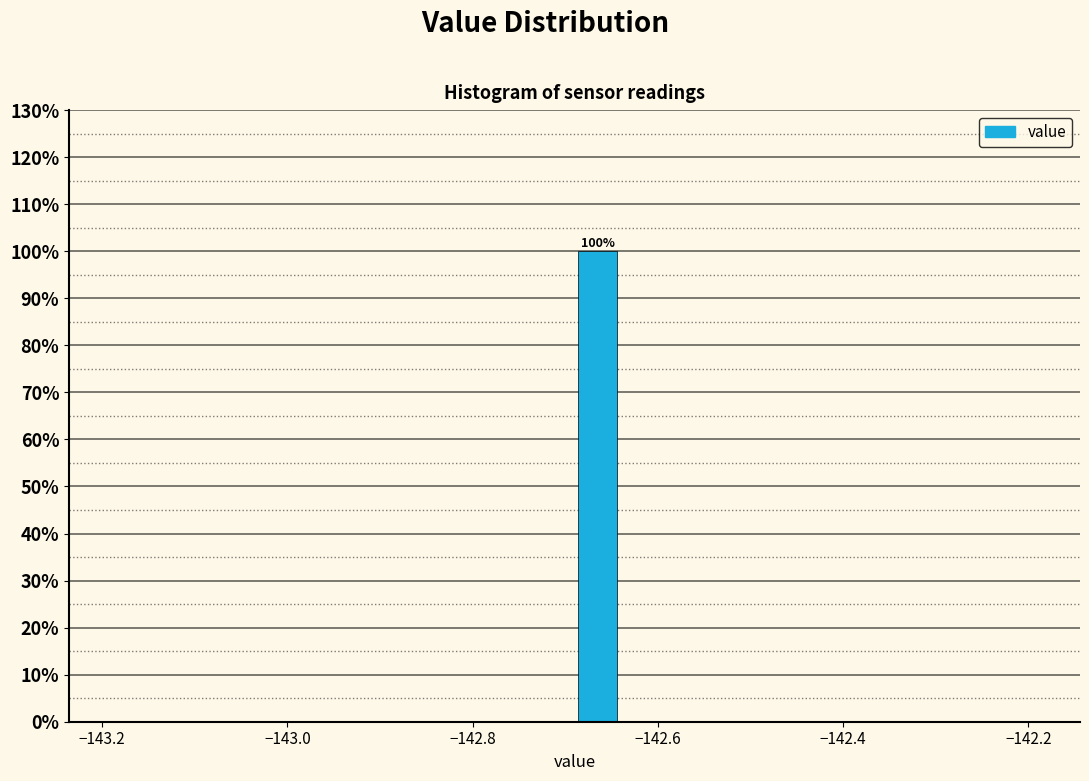

Read against the x-axis, roughly where is the centre of the tallest bar?

-142.66